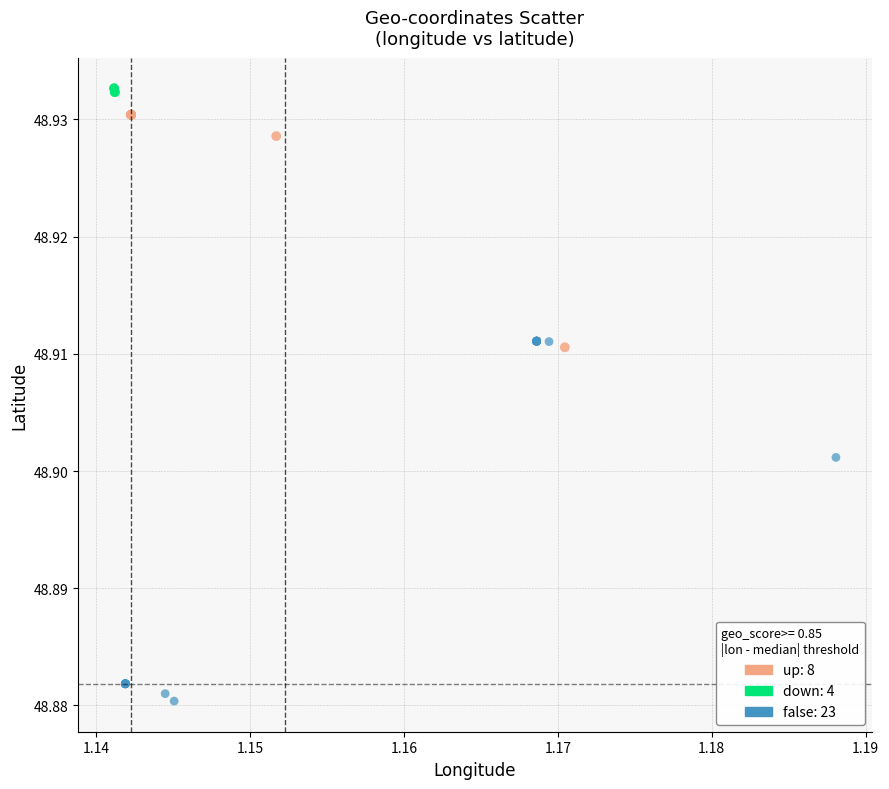

Which series has the widest spread of Y values?

false: 23